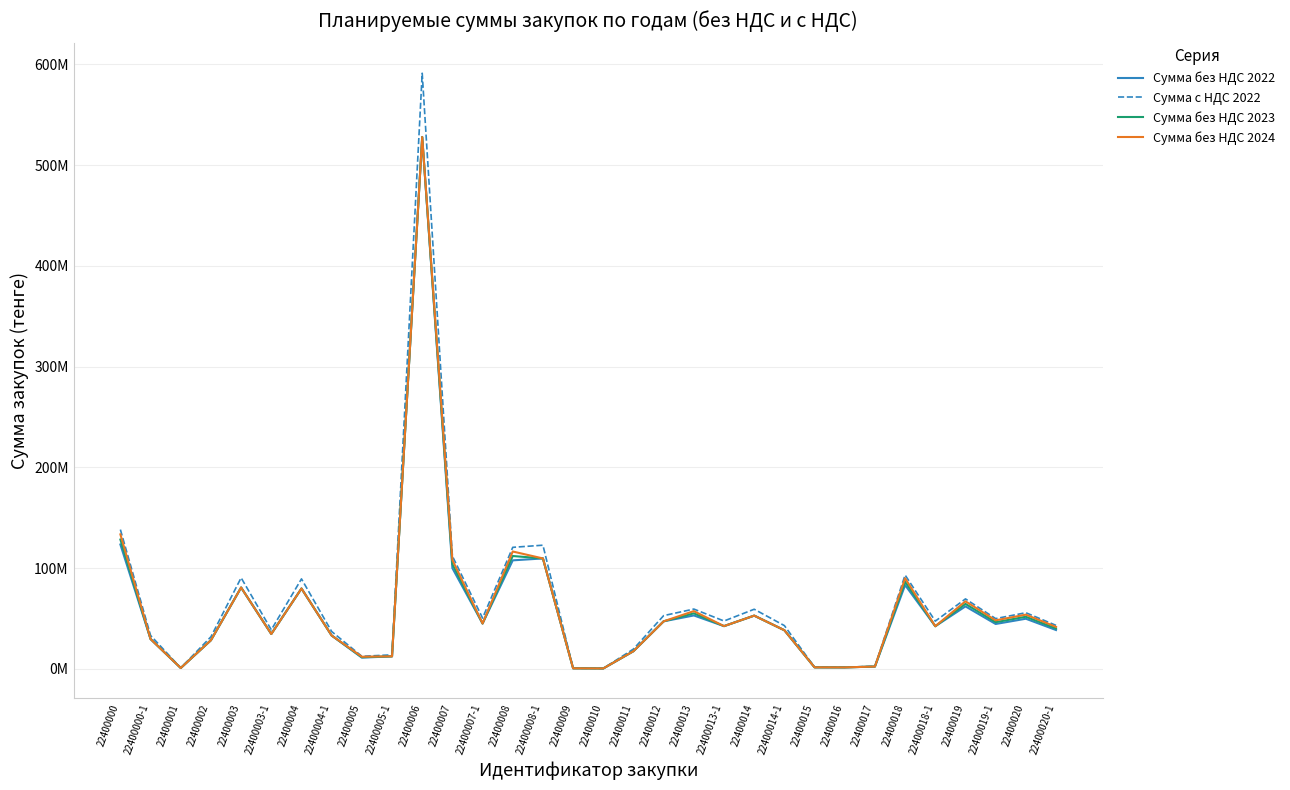

Does the chart display data point markers on the line(s)?

No